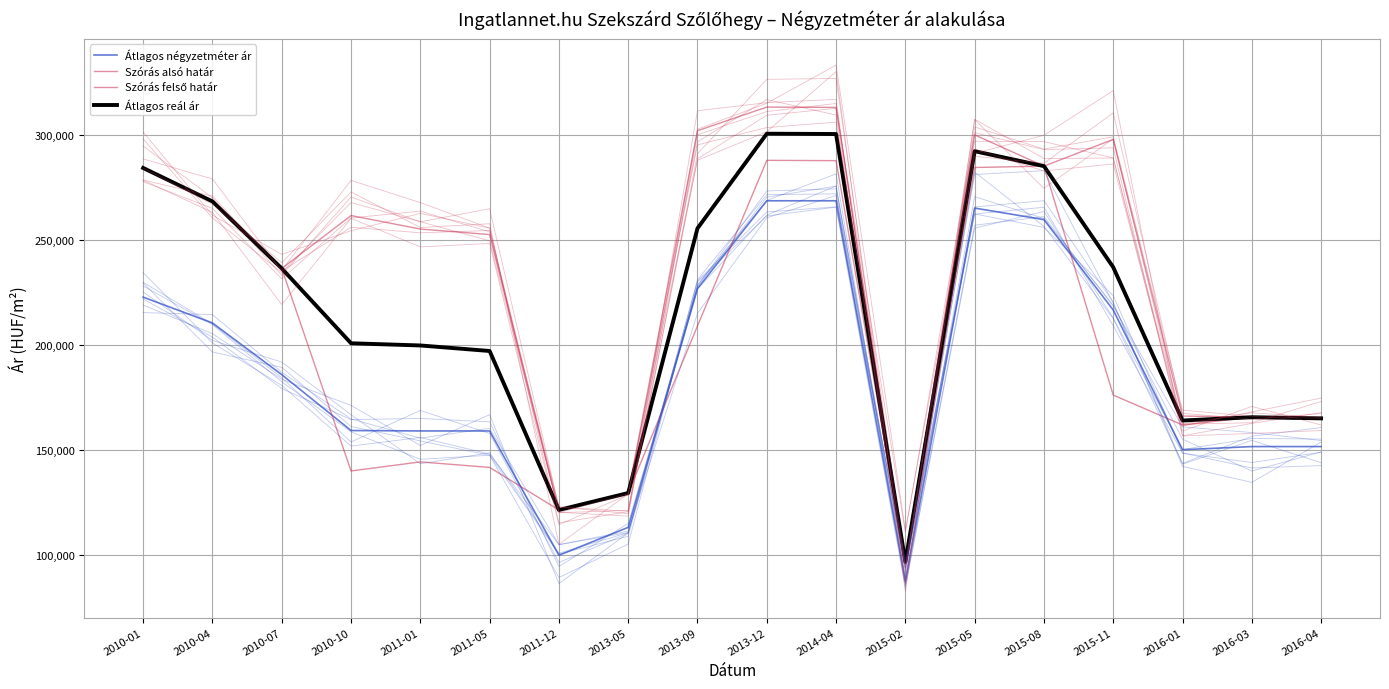

Is it true that Szórás felső határ equals 121566 at 2011-12?

True